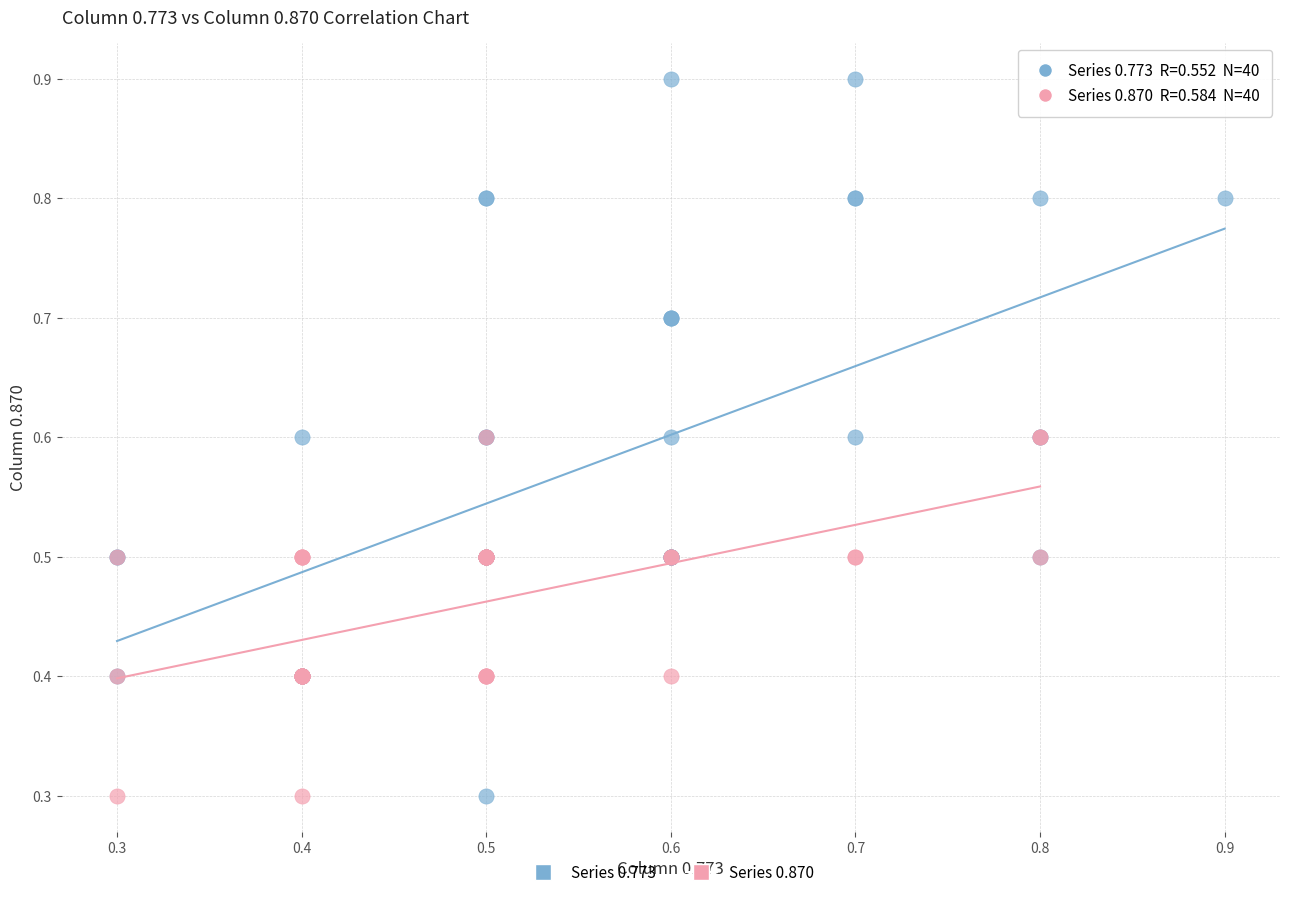

Which series has the widest spread of Y values?

Series 0.773